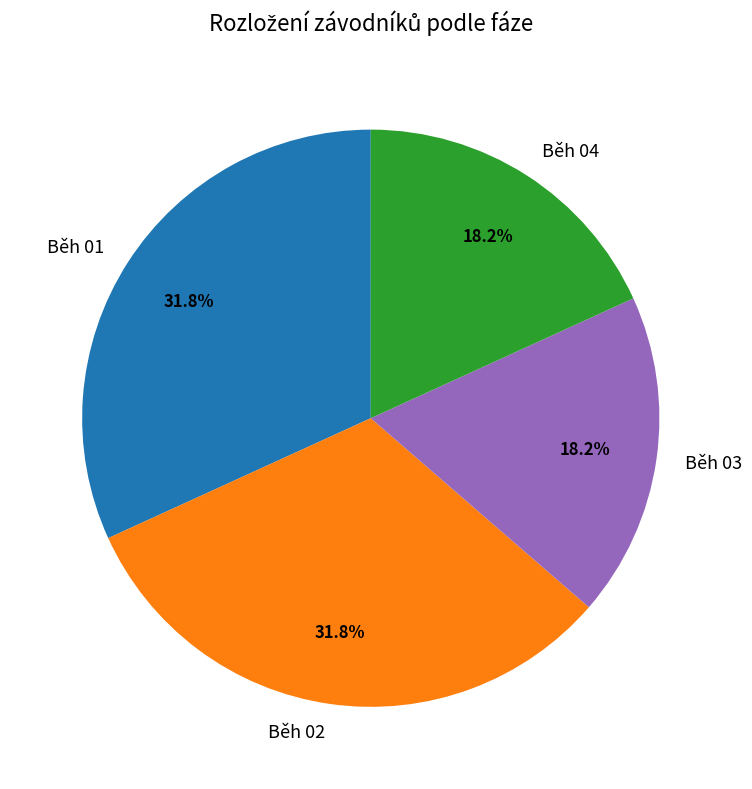

To the nearest percent, what is the average slice percentage?

25%